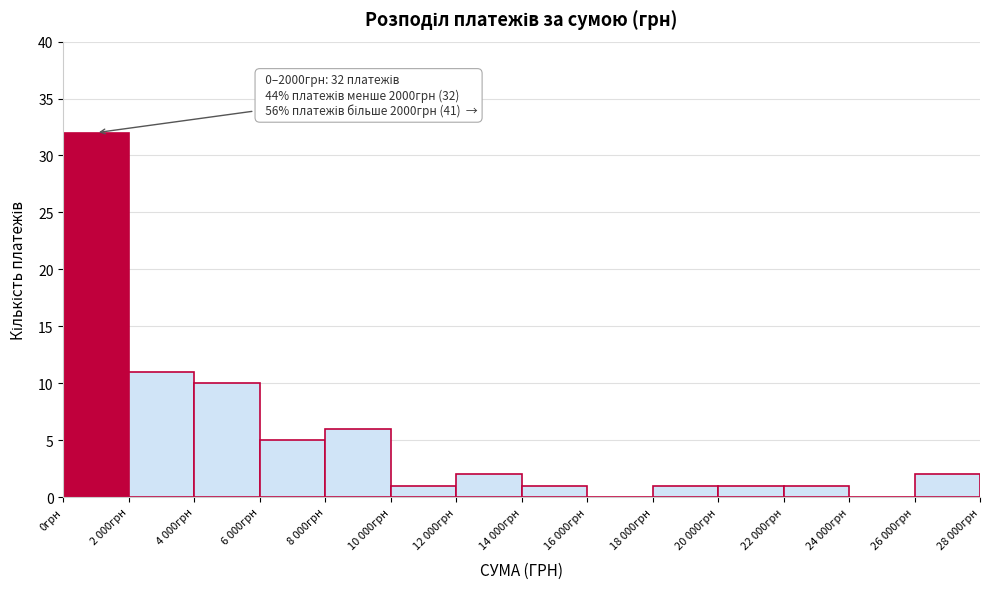

Reading right to left, list all the values displayed in this chart.

26 000грн=2	24 000грн=0	22 000грн=1	20 000грн=1	18 000грн=1	16 000грн=0	14 000грн=1	12 000грн=2	10 000грн=1	8 000грн=6	6 000грн=5	4 000грн=10	2 000грн=11	0грн=32